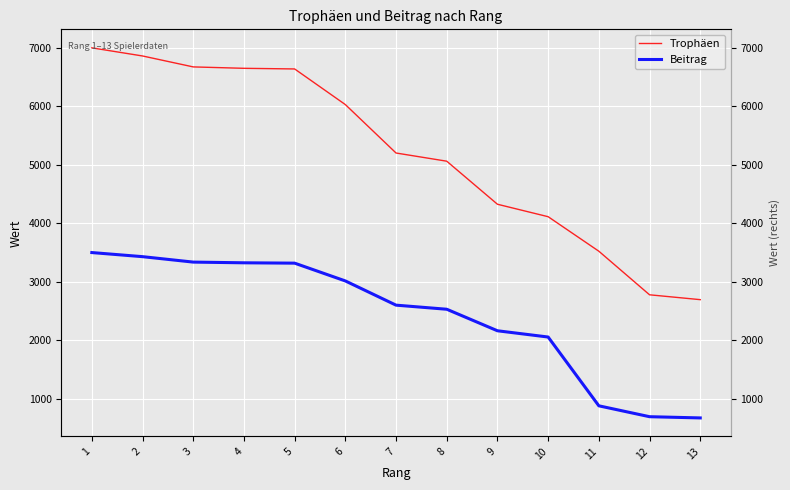

How many data points in Trophäen are above 5202?

6